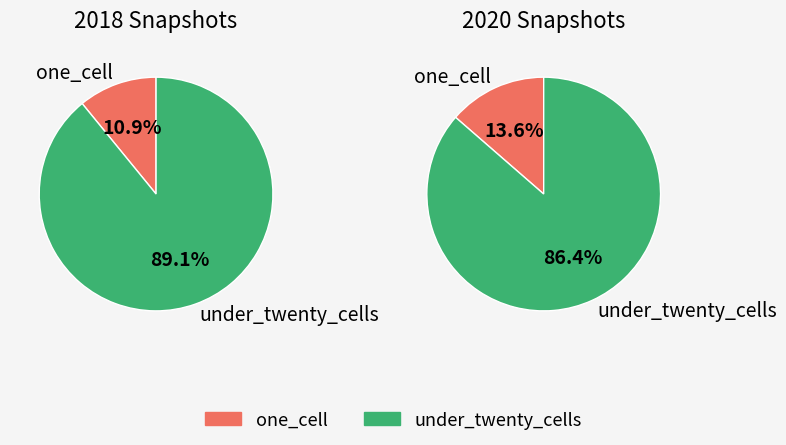

Which series has the largest range (max minus min)?

one_cell